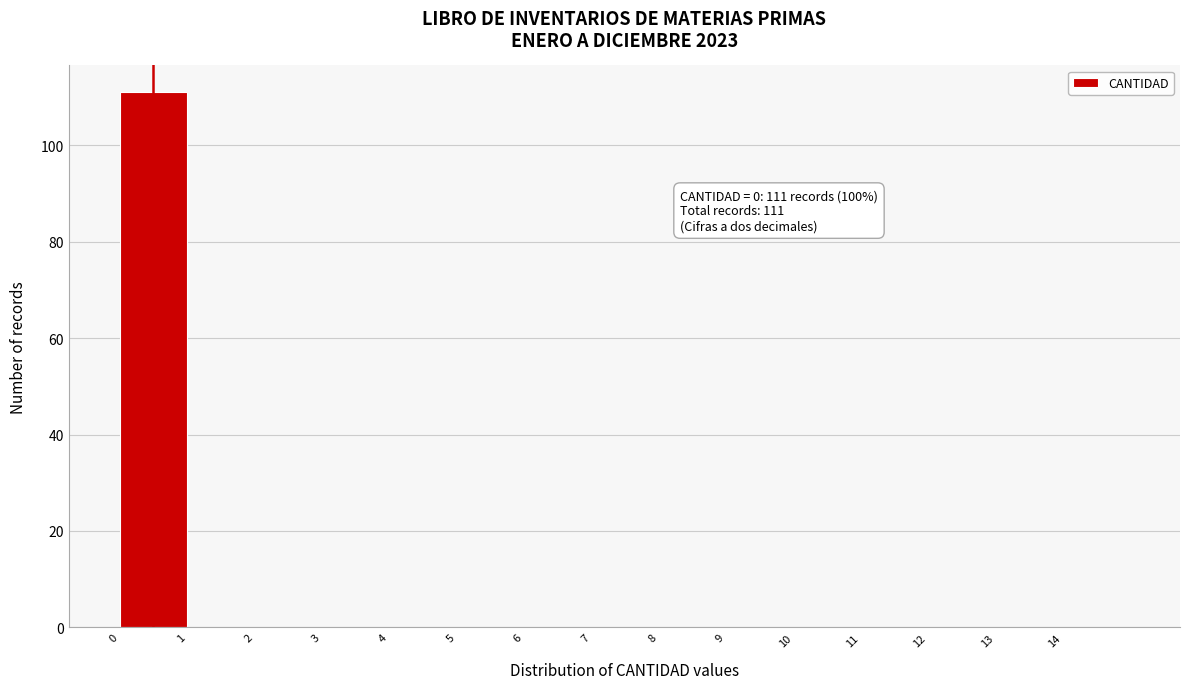

Which range on the x-axis has the tallest bar?

0 to 1